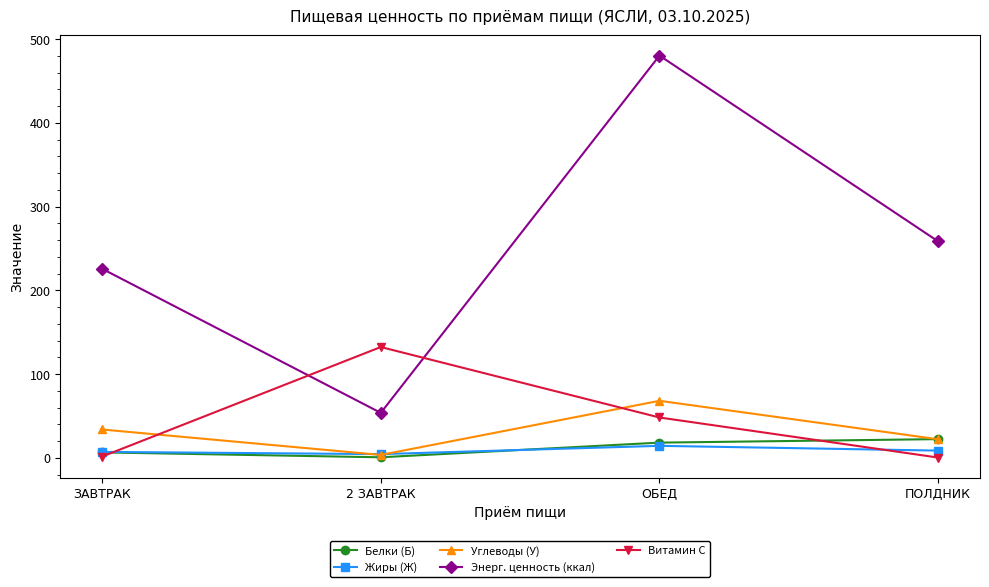

List the series in order of their peak value, highest first.

Энерг. ценность (ккал), Витамин С, Углеводы (У), Белки (Б), Жиры (Ж)